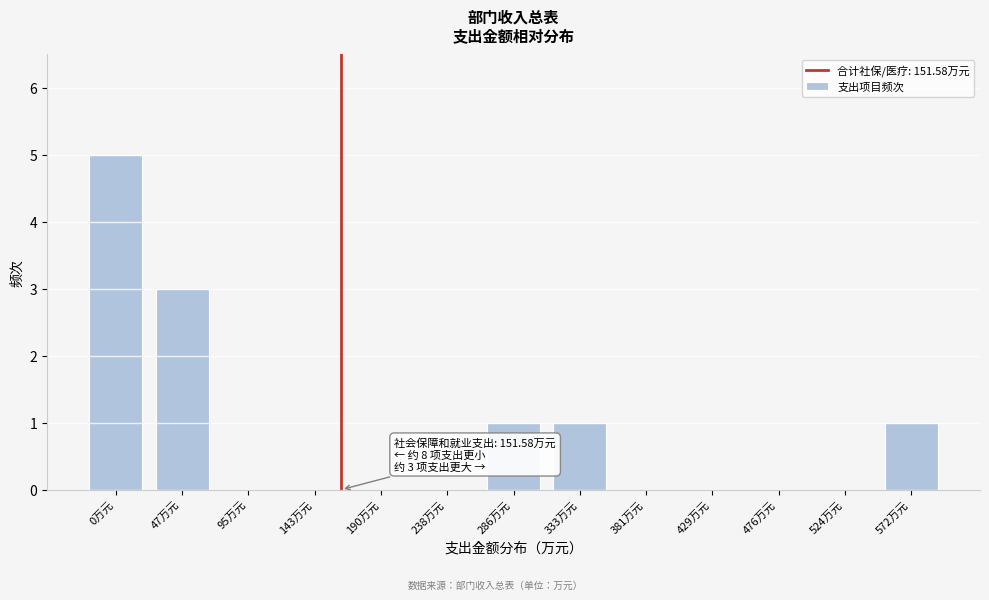

Reading right to left, list all the values displayed in this chart.

572万元=1	524万元=0	476万元=0	429万元=0	381万元=0	333万元=1	286万元=1	238万元=0	190万元=0	143万元=0	95万元=0	47万元=3	0万元=5